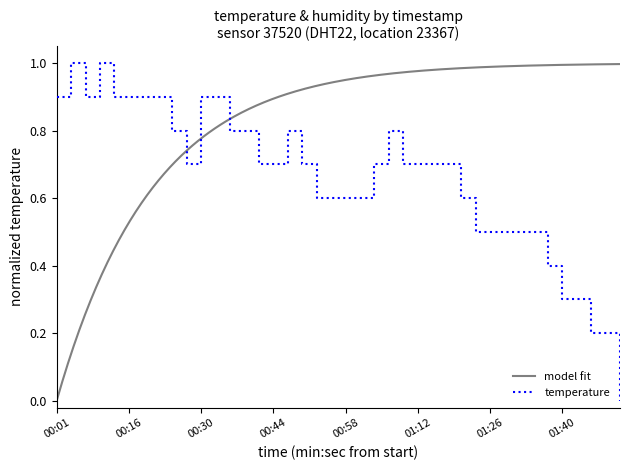

What position from the right is 00:38?

27